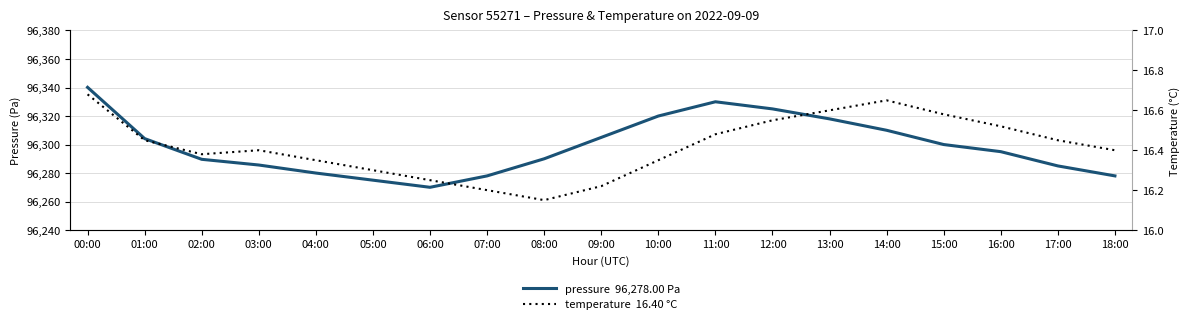

Does the chart have visible grid lines?

Yes